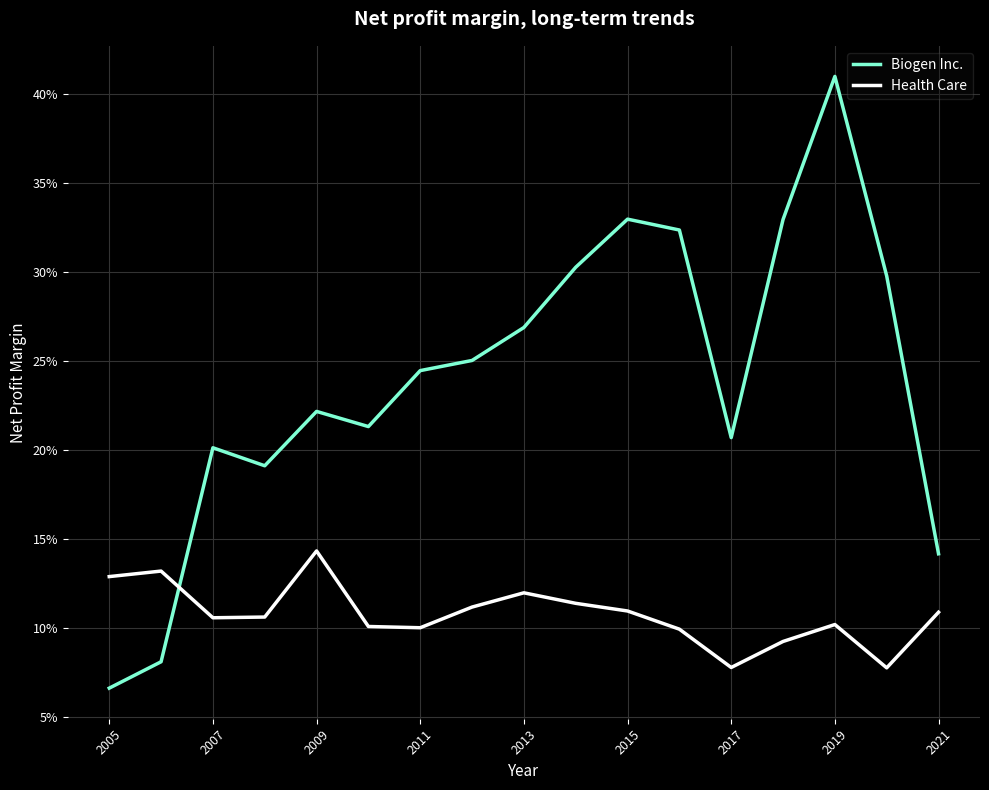

Reading left to right, what are all the values shown in this chart?

Biogen Inc.: 0.1	0.1	0.2	0.2	0.2	0.2	0.2	0.3	0.3	0.3	0.3	0.3	0.2	0.3	0.4	0.3	0.1
Health Care: 0.1	0.1	0.1	0.1	0.1	0.1	0.1	0.1	0.1	0.1	0.1	0.1	0.1	0.1	0.1	0.1	0.1